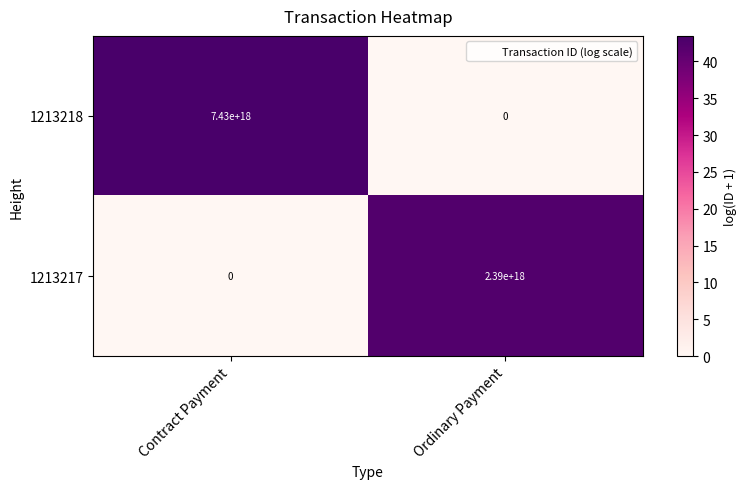

List the series in order of their overall mean, lowest first.

1213217, 1213218